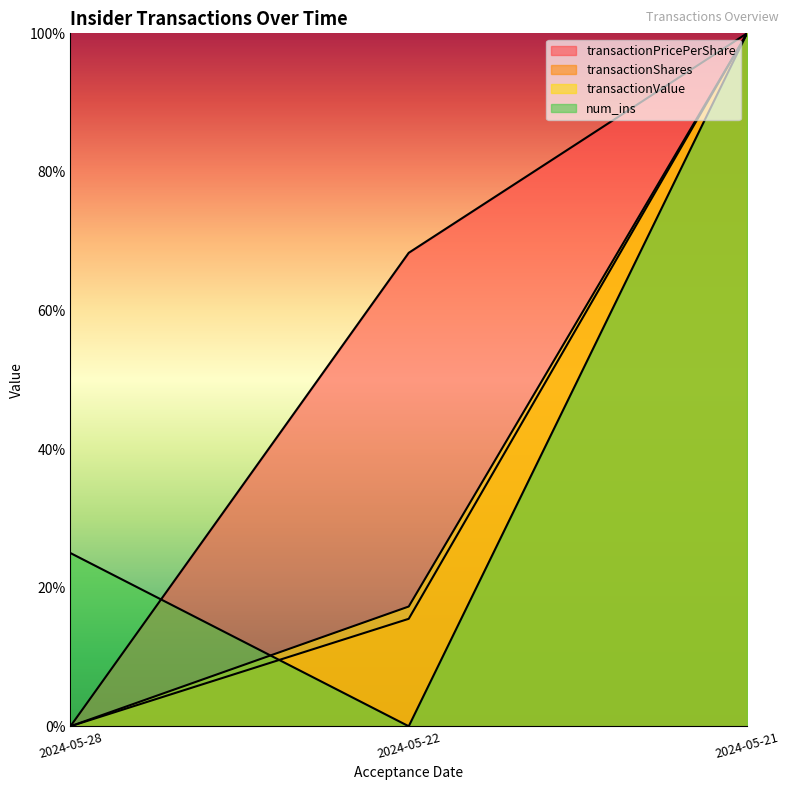

Which has a higher value, 2024-05-21 or 2024-05-28?

2024-05-21